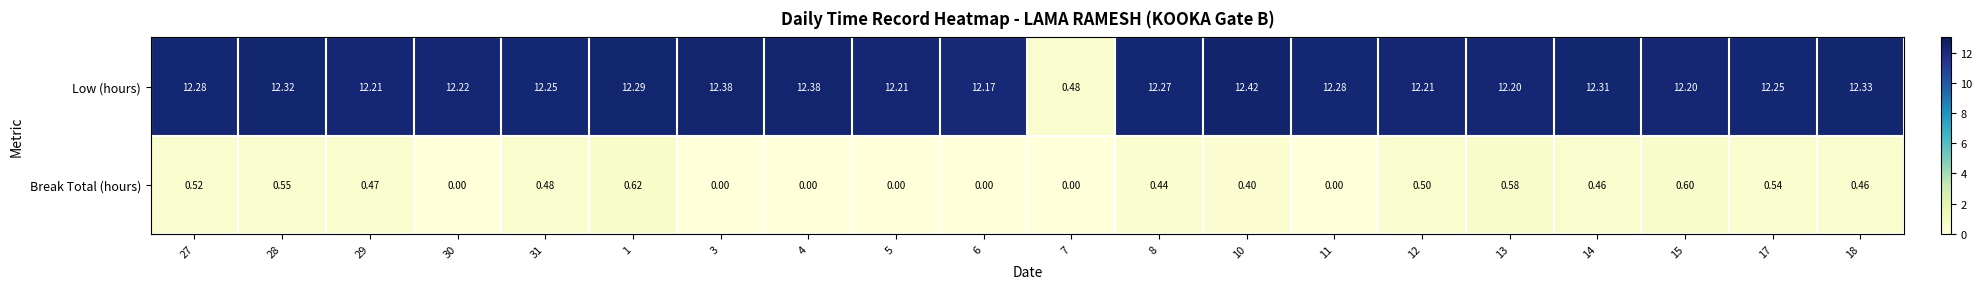

Rank the series by their average value, from lowest to highest.

Break Total (hours), Low (hours)